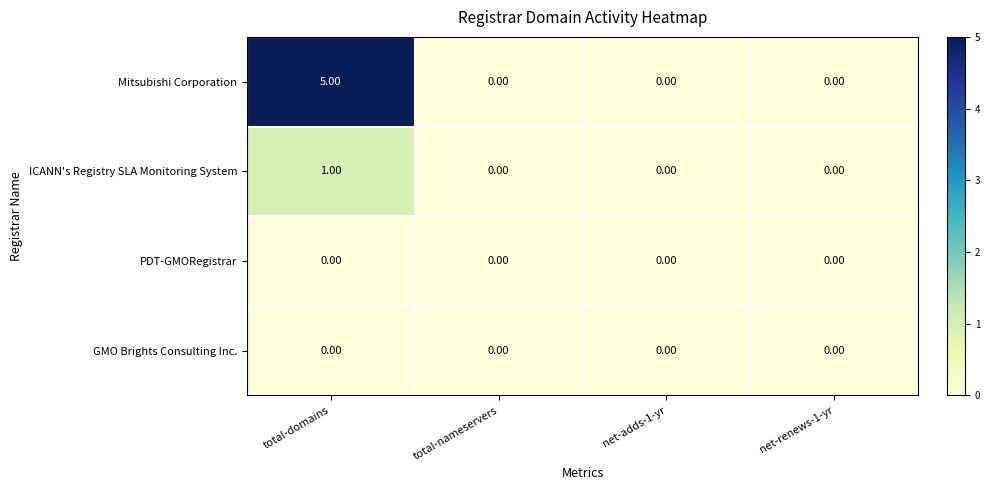

At how many categories does at least one series exceed 3?

1